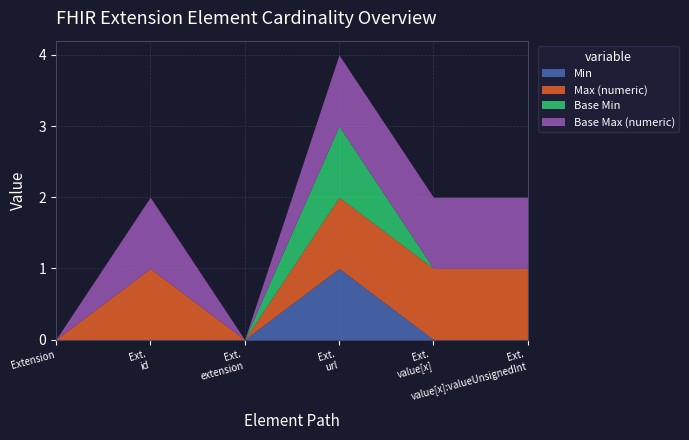

How many values in the Min series exceed 0?

1